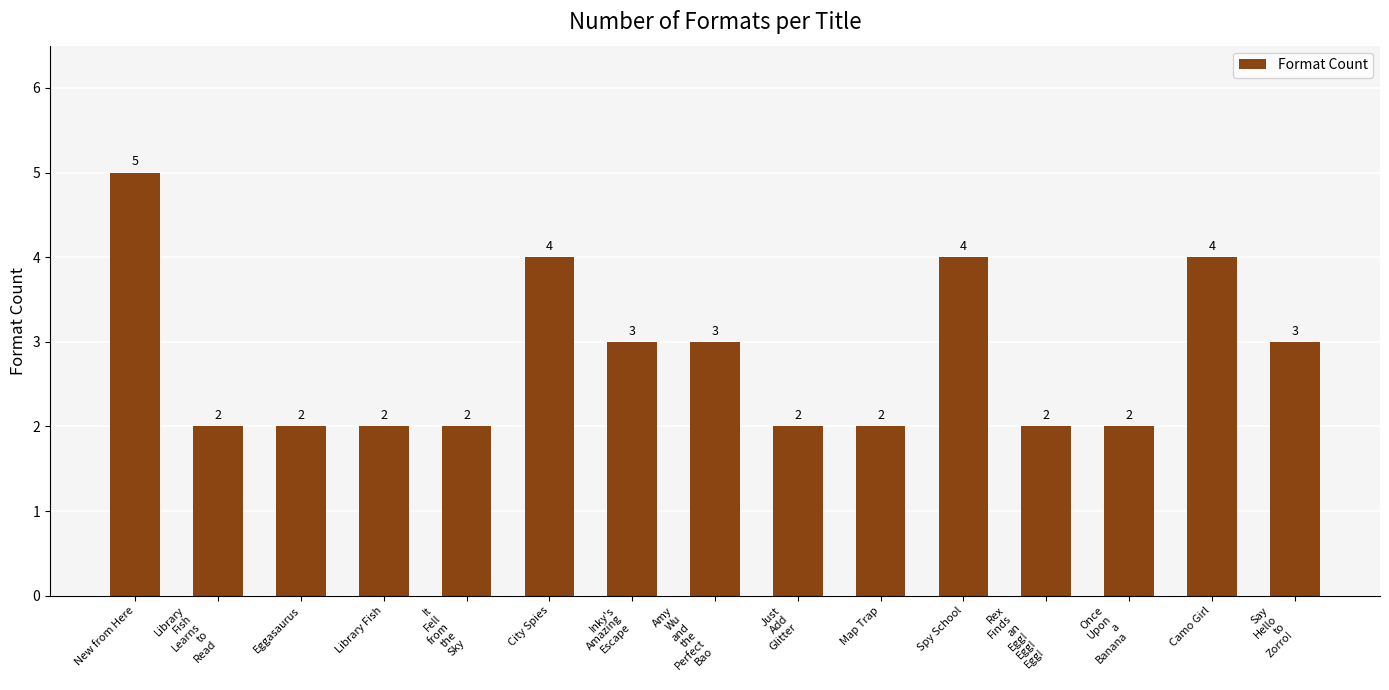

What is the greatest value displayed?

5